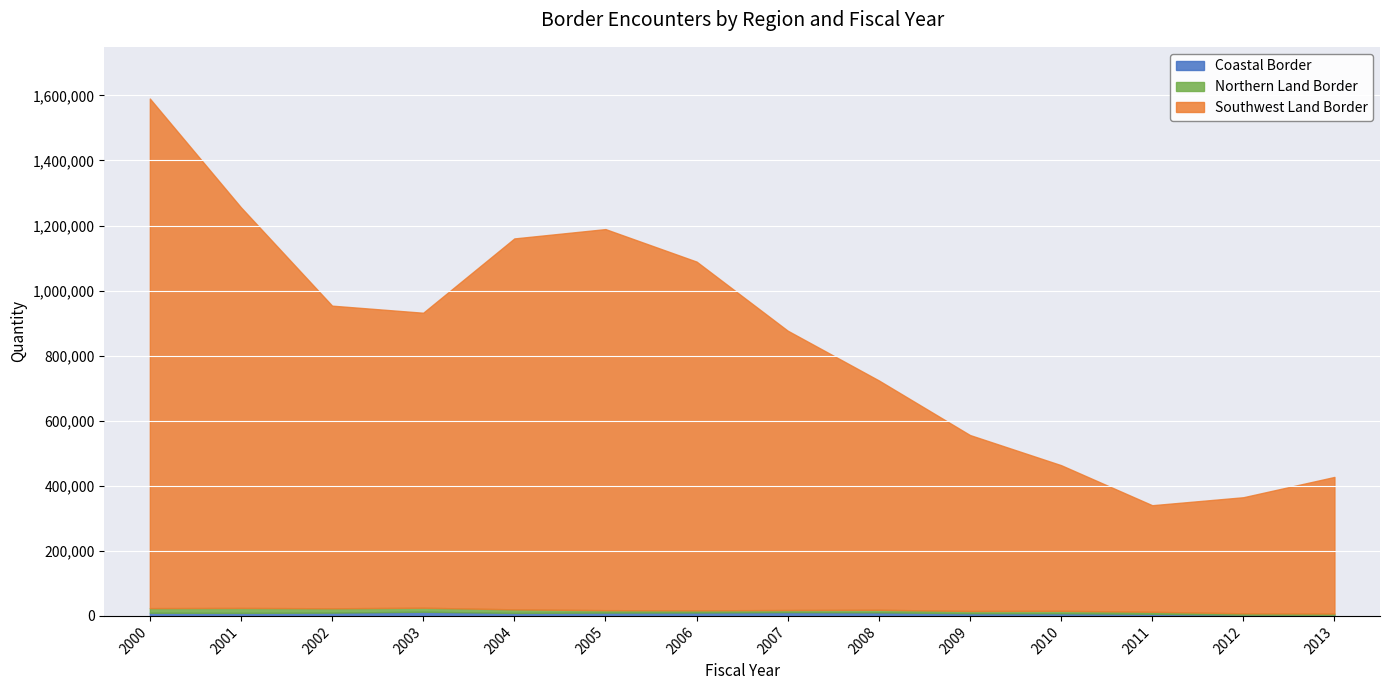

What is the sum of the Coastal Border values at 2007 and 2011?

18240